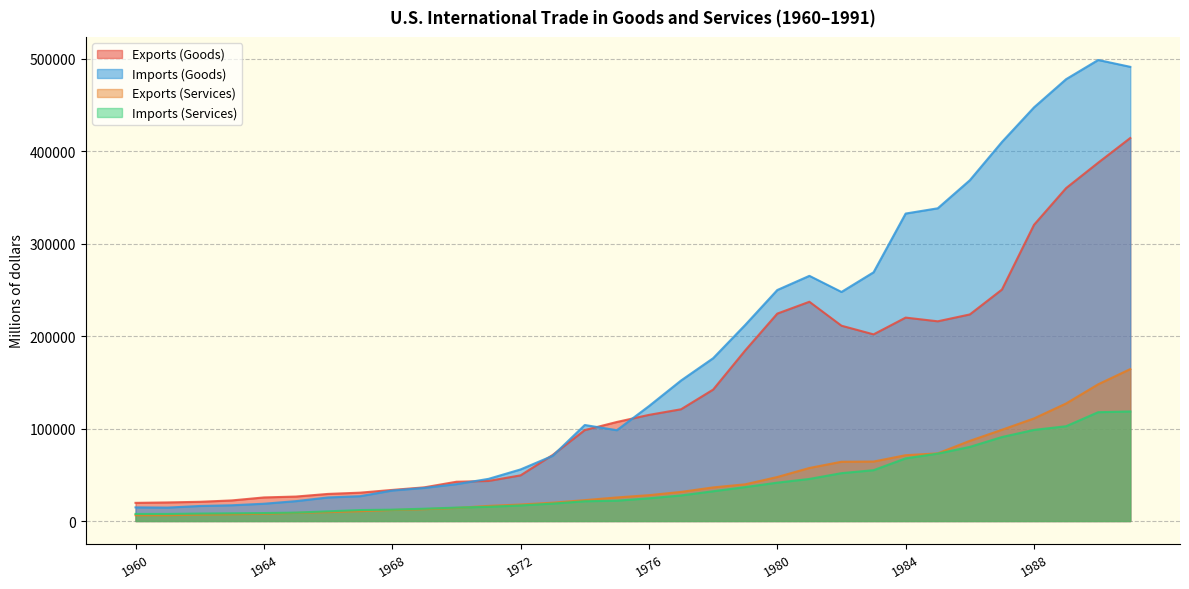

What is the average value of the Imports (Goods) series?

178007